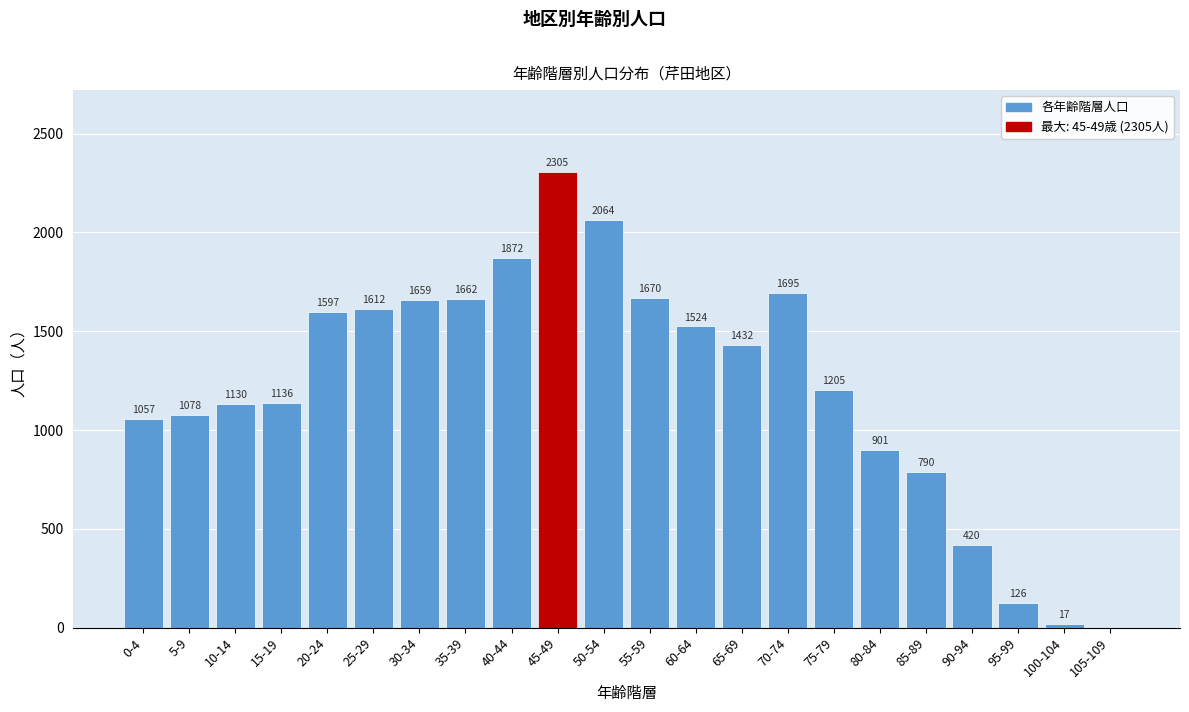

Reading right to left, list all the values displayed in this chart.

105-109=0	100-104=17	95-99=126	90-94=420	85-89=790	80-84=901	75-79=1205	70-74=1695	65-69=1432	60-64=1524	55-59=1670	50-54=2064	45-49=2305	40-44=1872	35-39=1662	30-34=1659	25-29=1612	20-24=1597	15-19=1136	10-14=1130	5-9=1078	0-4=1057